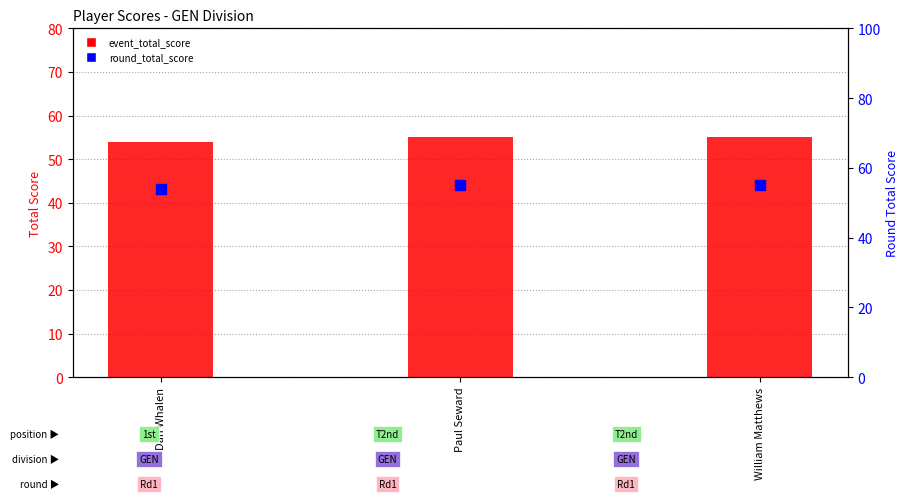

What is the total value across all series at William Matthews?

110